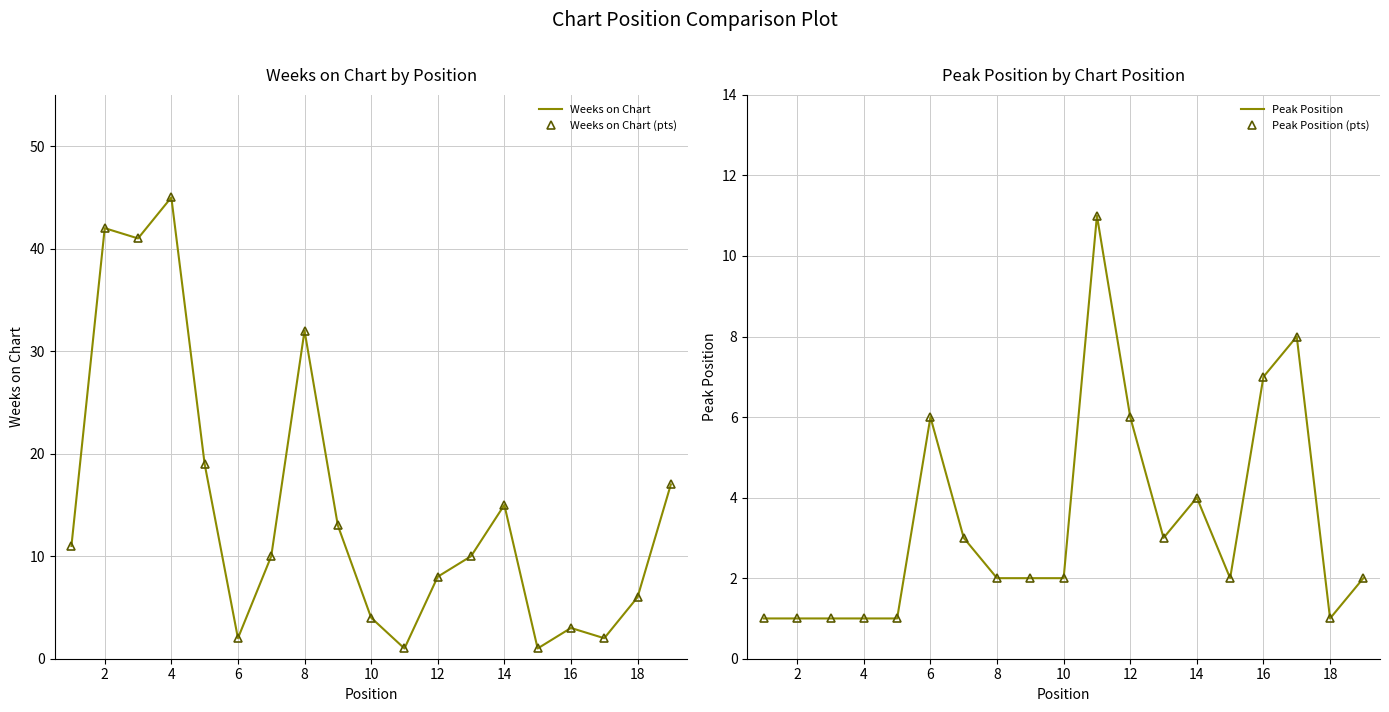

What are all the series names shown in the legend?

Weeks on Chart, Weeks on Chart (pts), Peak Position, Peak Position (pts)